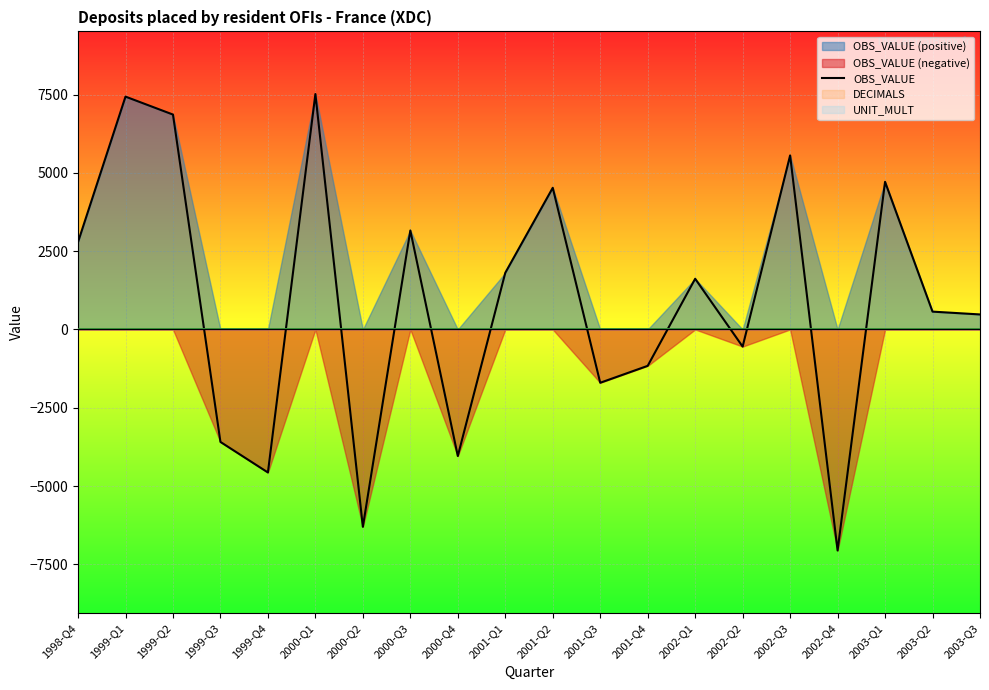

Which label corresponds to the largest value in the chart?

2000-Q1